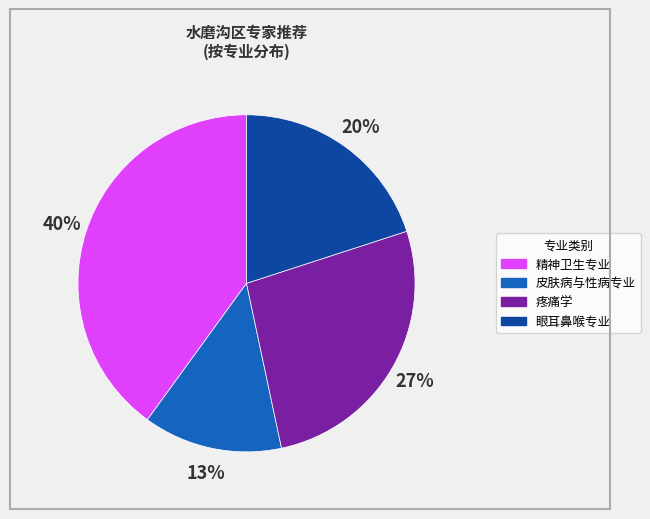

The 精神卫生专业 slice represents 51% of the pie. True or false?

False